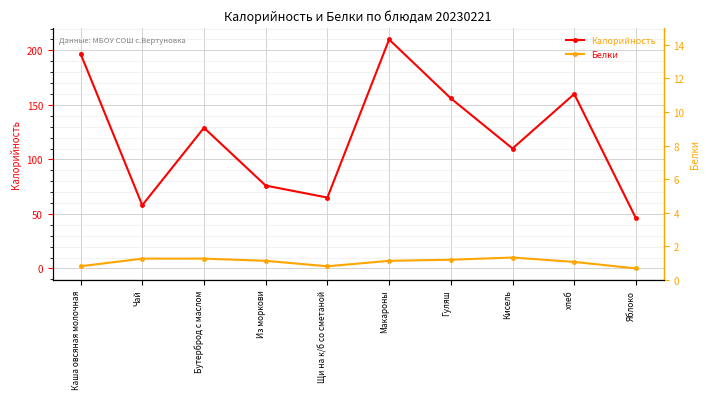

How many interior local peaks does the Белки series have?

1